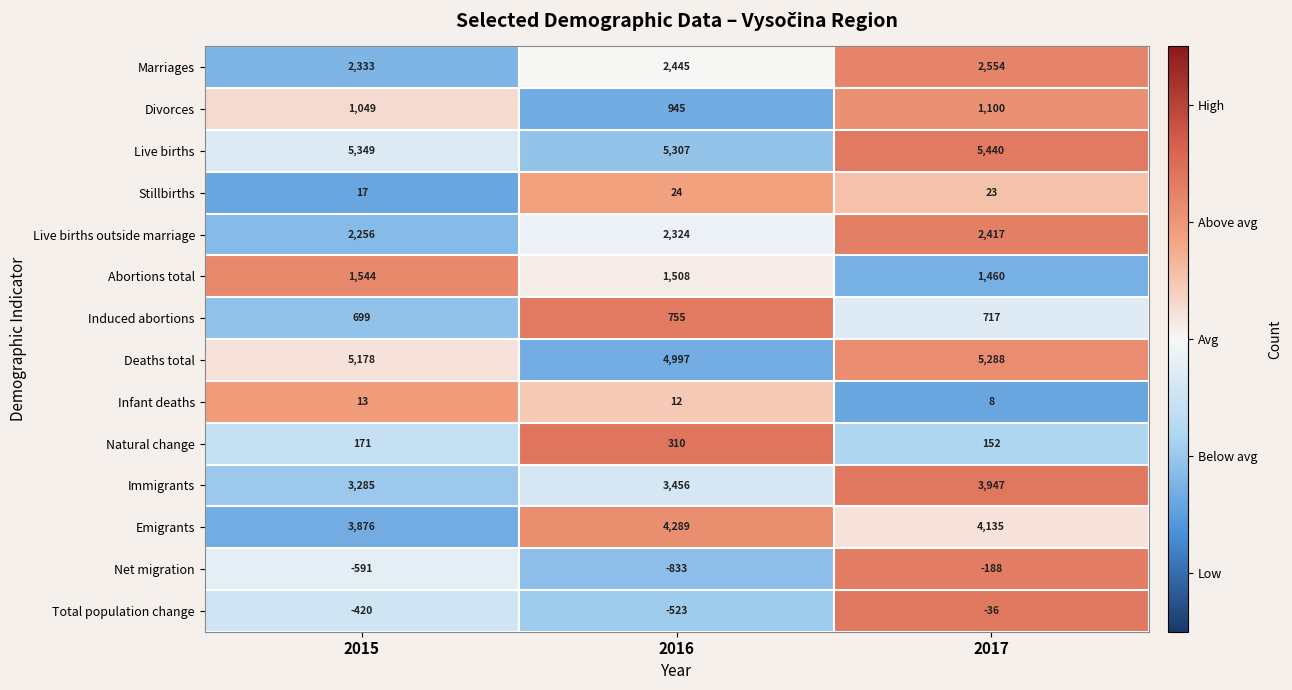

How many values in the Immigrants series are below 3456?

1